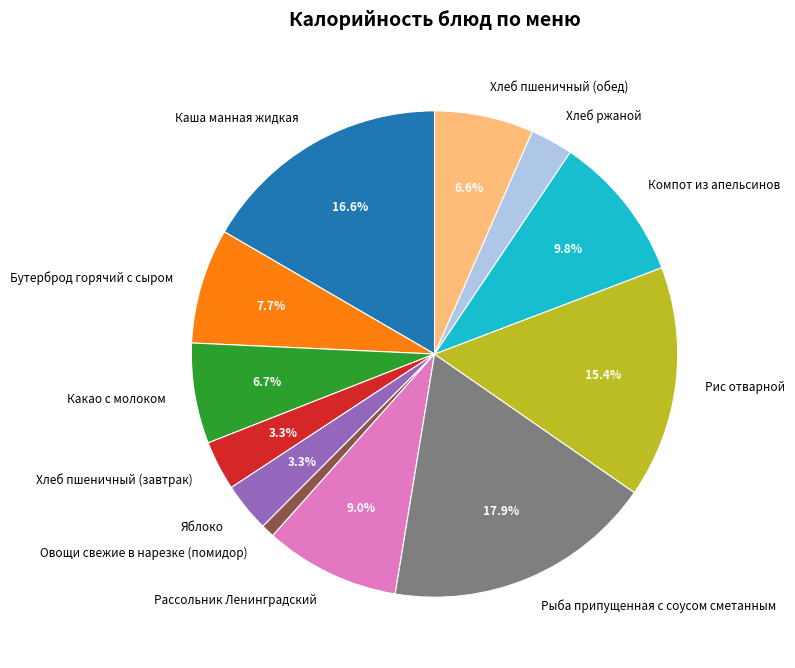

What percentage do Какао с молоком and Рис отварной together represent?

22.1%